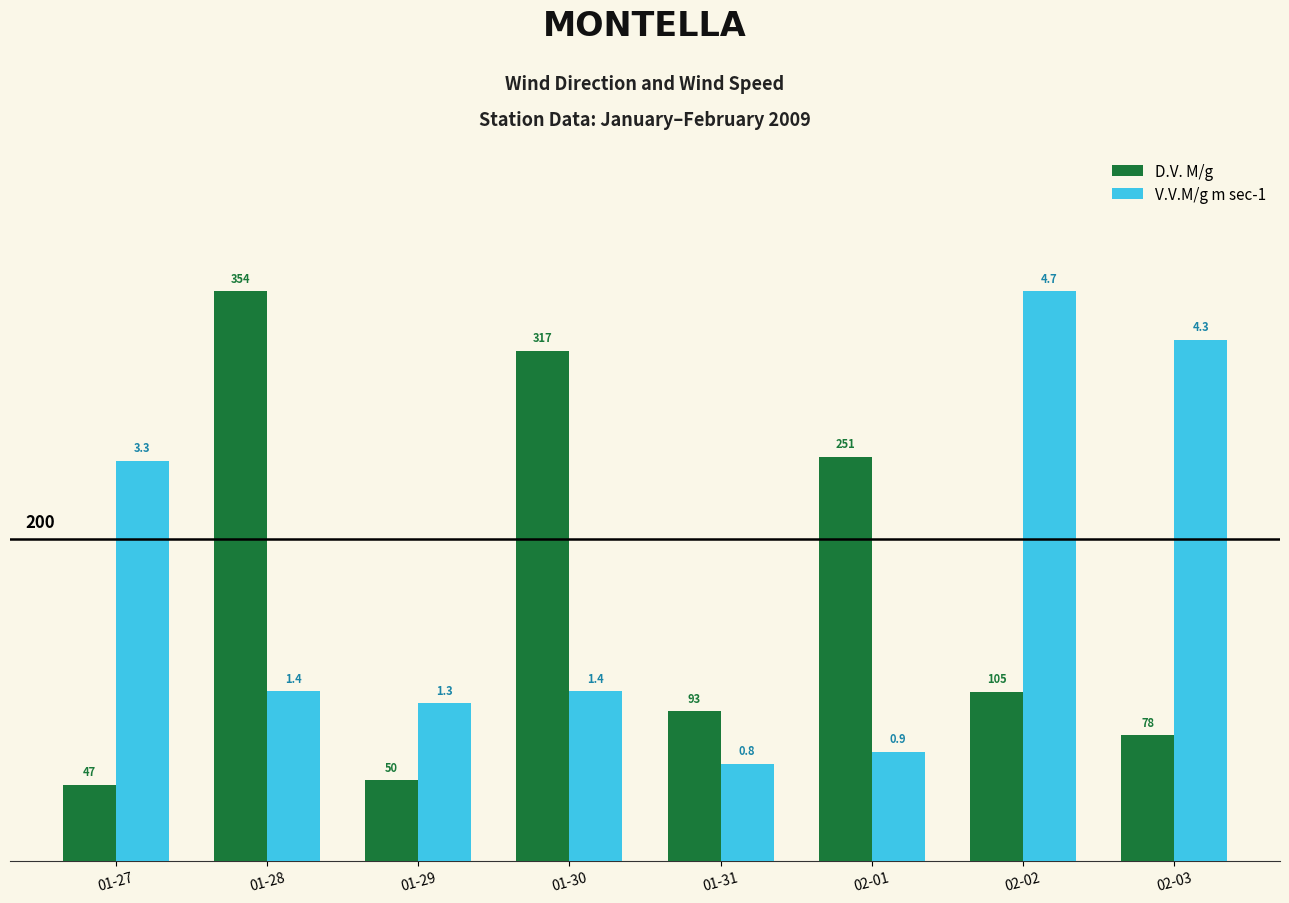

What is the greatest value displayed?

354.0